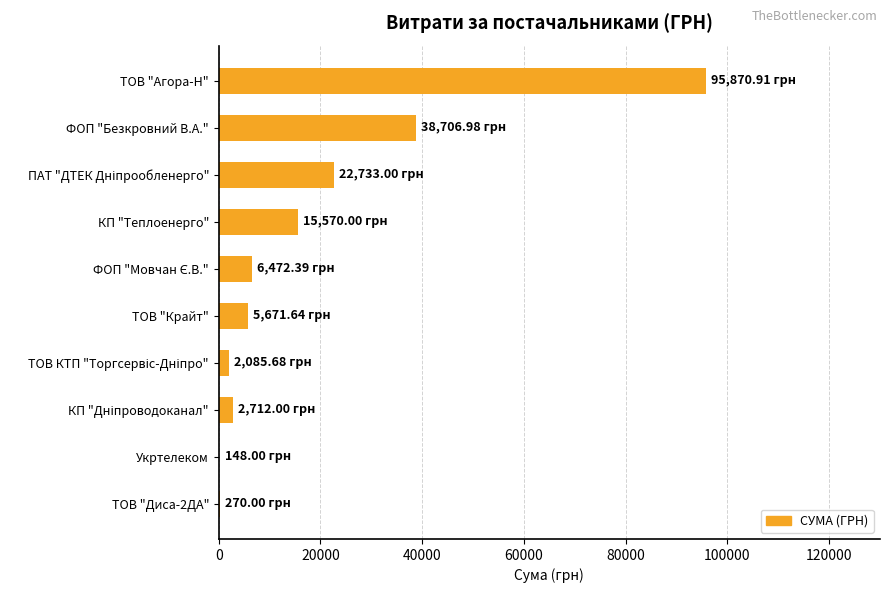

At which label is the value closest to 48009?

ФОП "Безкровний В.А."